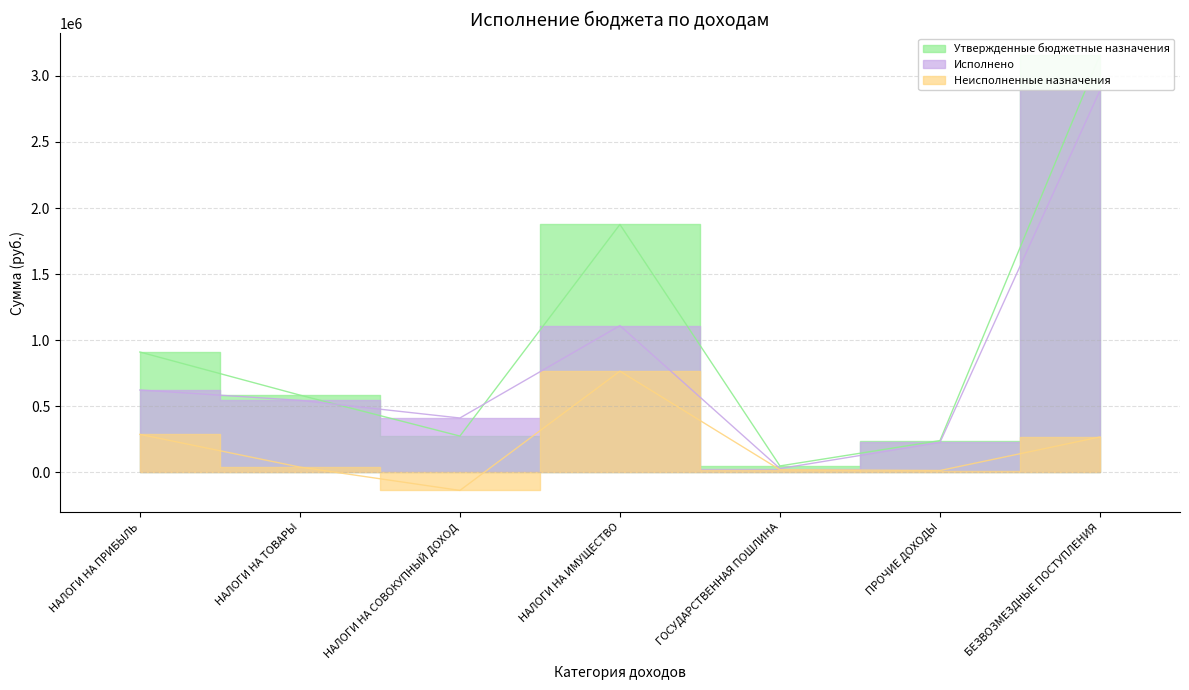

What are all the series names shown in the legend?

Утвержденные бюджетные назначения, Исполнено, Неисполненные назначения